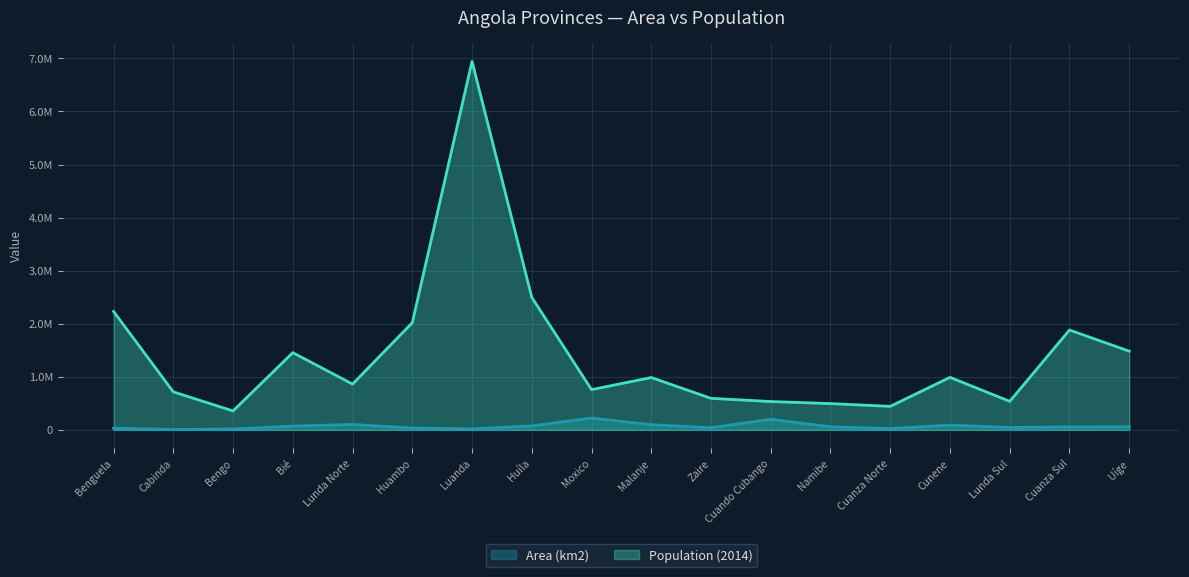

Does the chart display data point markers on the line(s)?

No